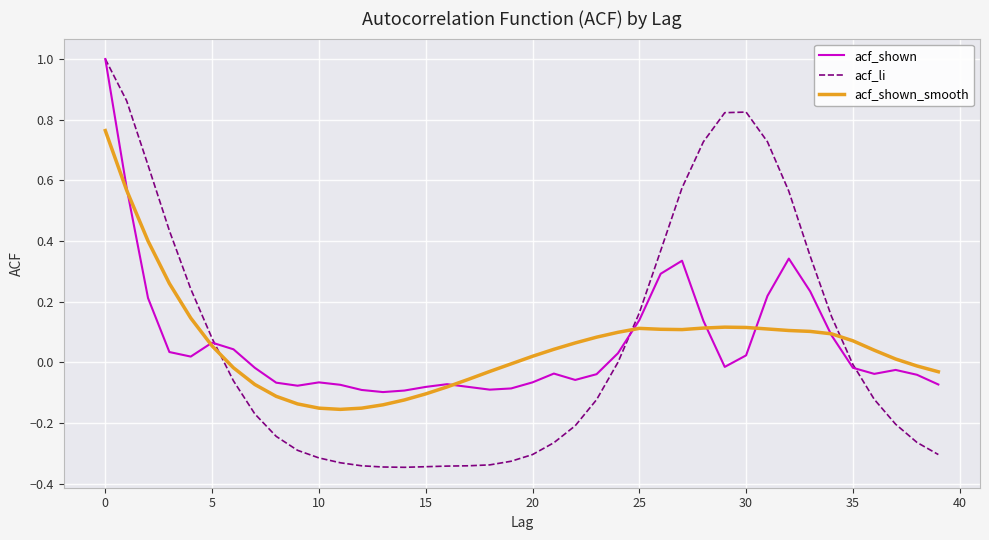

Which series has the widest spread of values?

acf_li